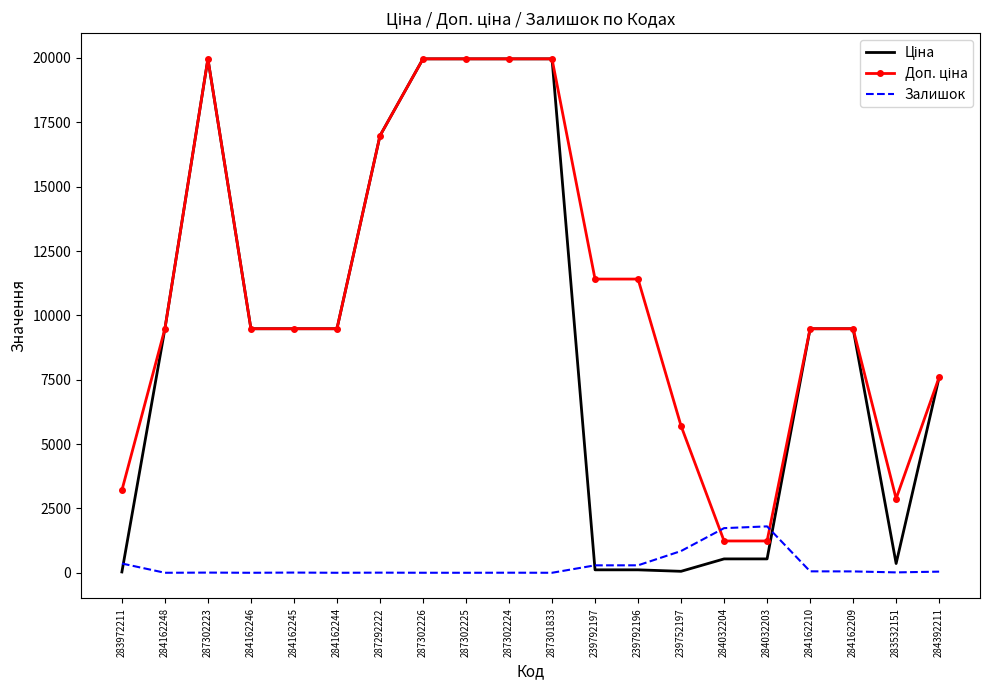

The Залишок series shows 1734.0 at 284032204. True or false?

True